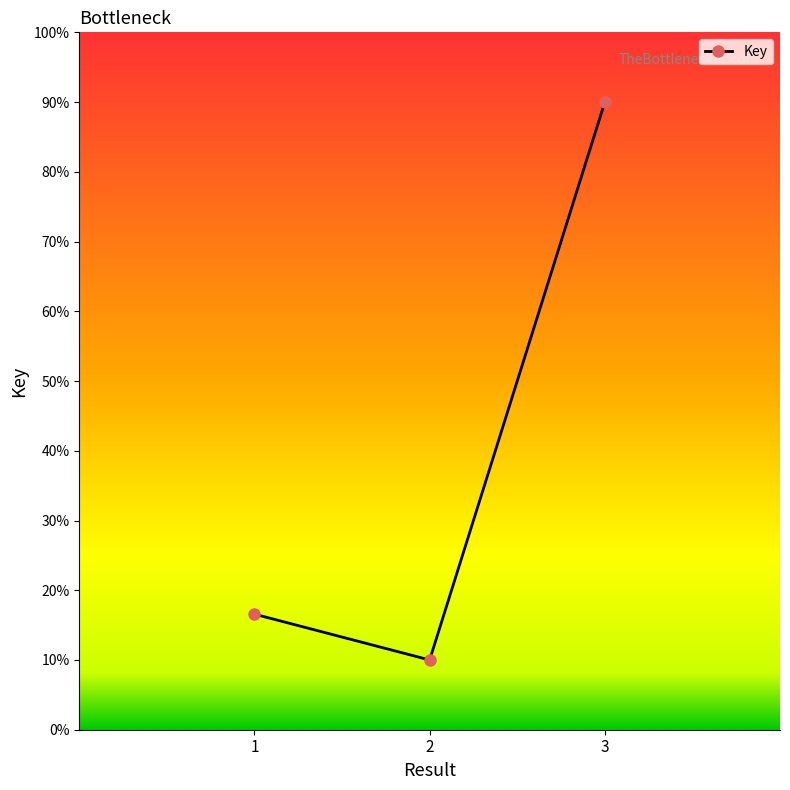

Where is the data nearest to the value 50?

1